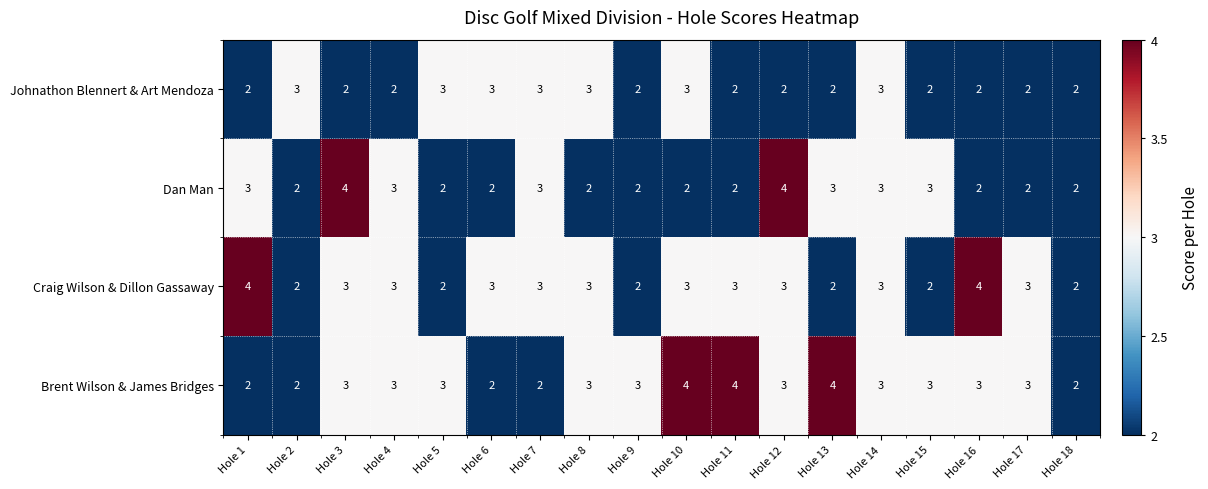

The Brent Wilson & James Bridges series shows 3 at Hole 14. True or false?

True